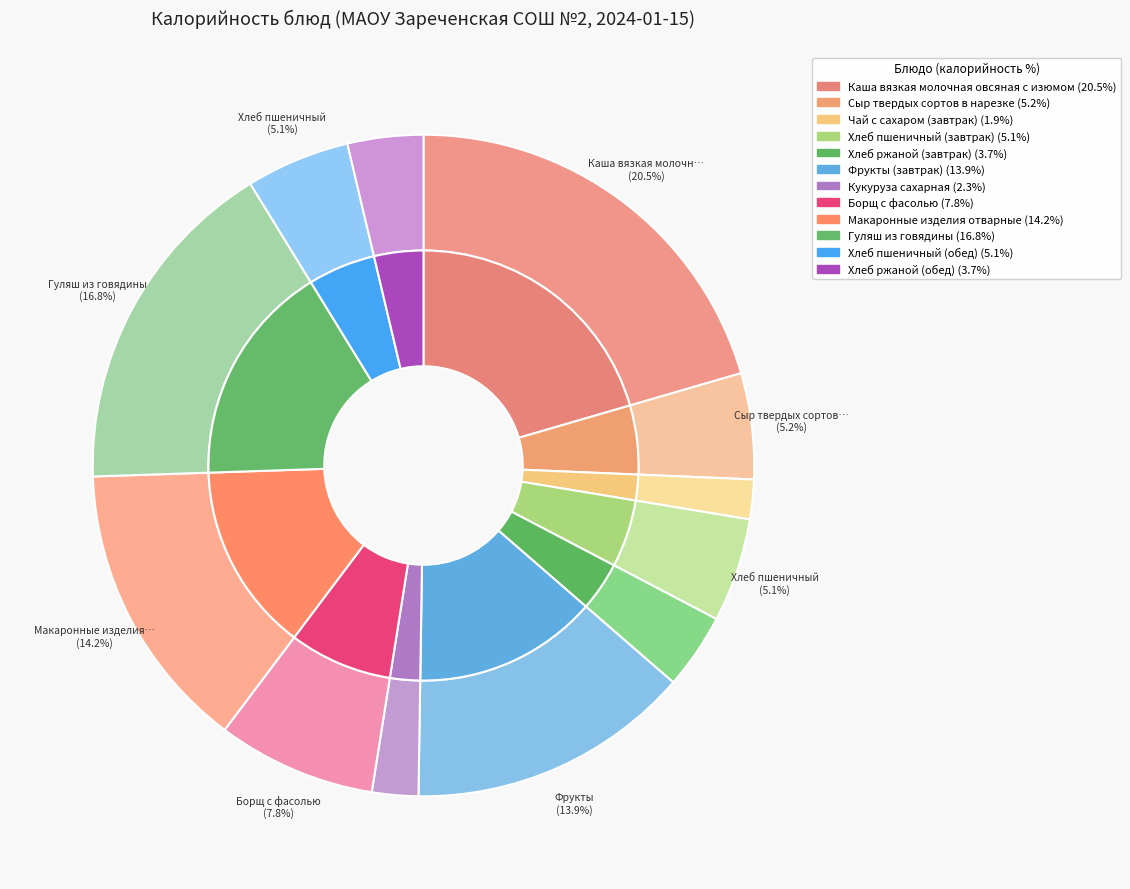

To the nearest percent, what is the difference between the Чай с сахаром (завтрак) and Фрукты (завтрак) slice percentages?

12%